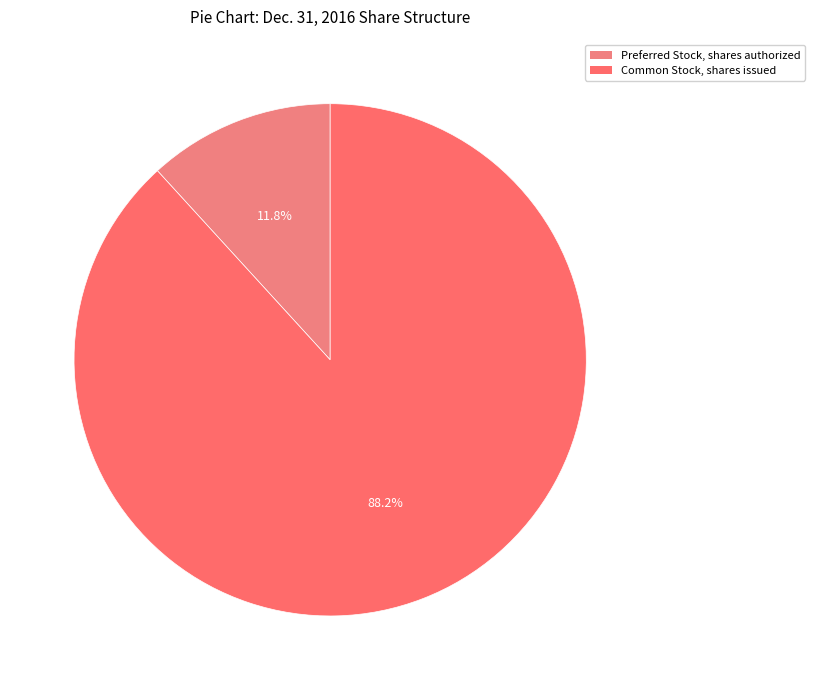

What is the largest slice in the pie chart?

Common Stock, shares issued